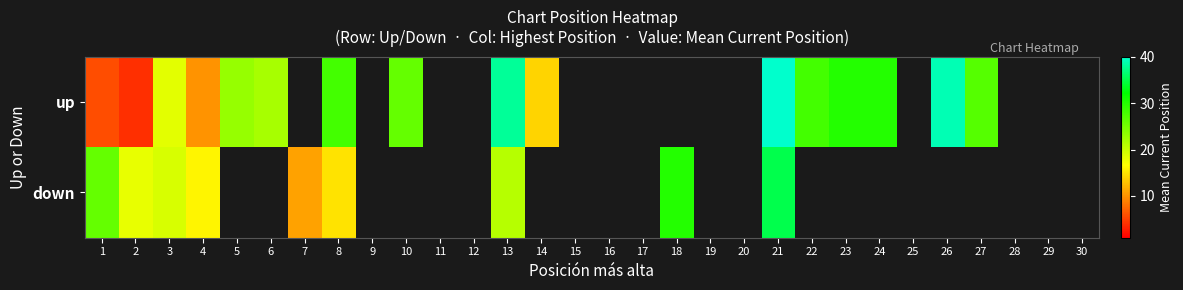

What is the difference between the up values at 14 and 2?

10.0